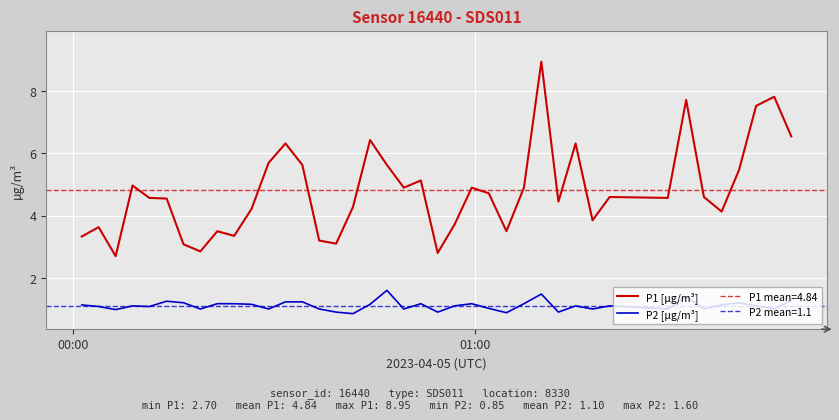

True or false: P1 [µg/m³] and P2 [µg/m³] intersect in this chart.

False